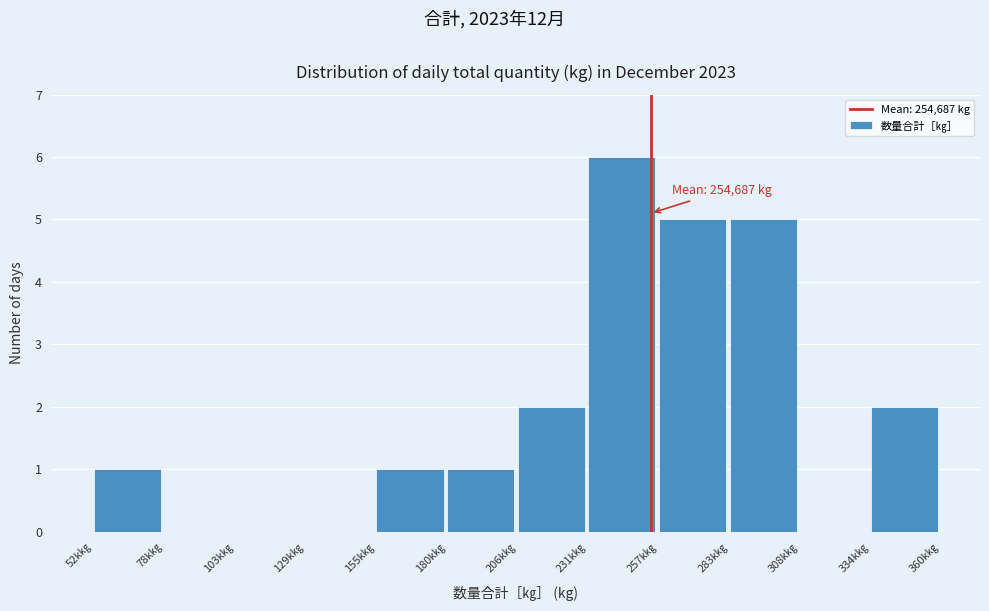

Reading left to right, extract all data points from this chart.

52k㎏=1	78k㎏=0	103k㎏=0	129k㎏=0	155k㎏=1	180k㎏=1	206k㎏=2	231k㎏=6	257k㎏=5	283k㎏=5	308k㎏=0	334k㎏=2